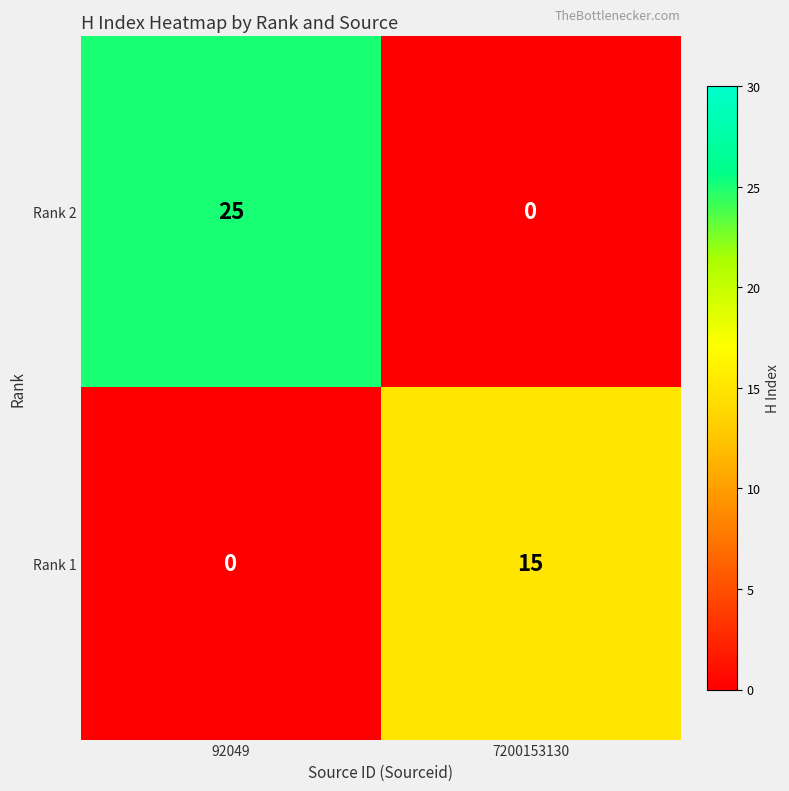

At which label is Rank 1 closest to 7?

92049